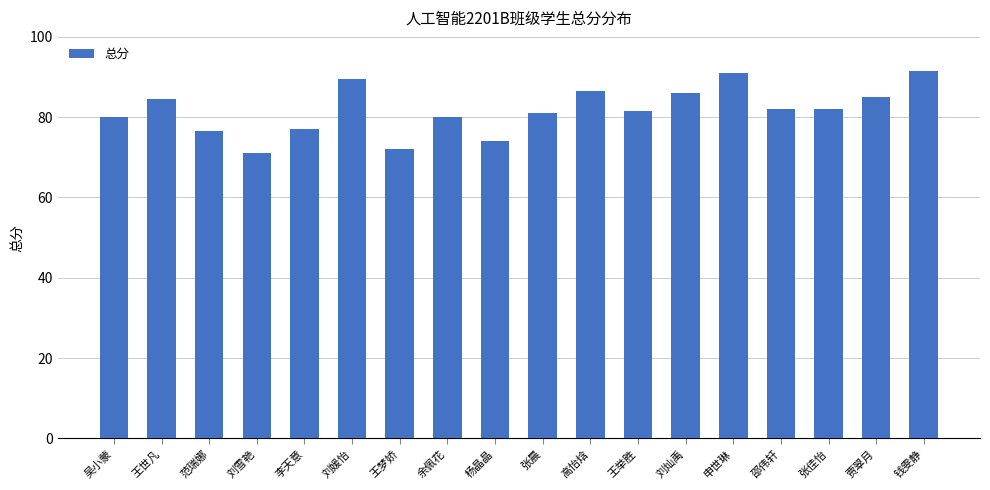

How many distinct data groups are displayed?

1